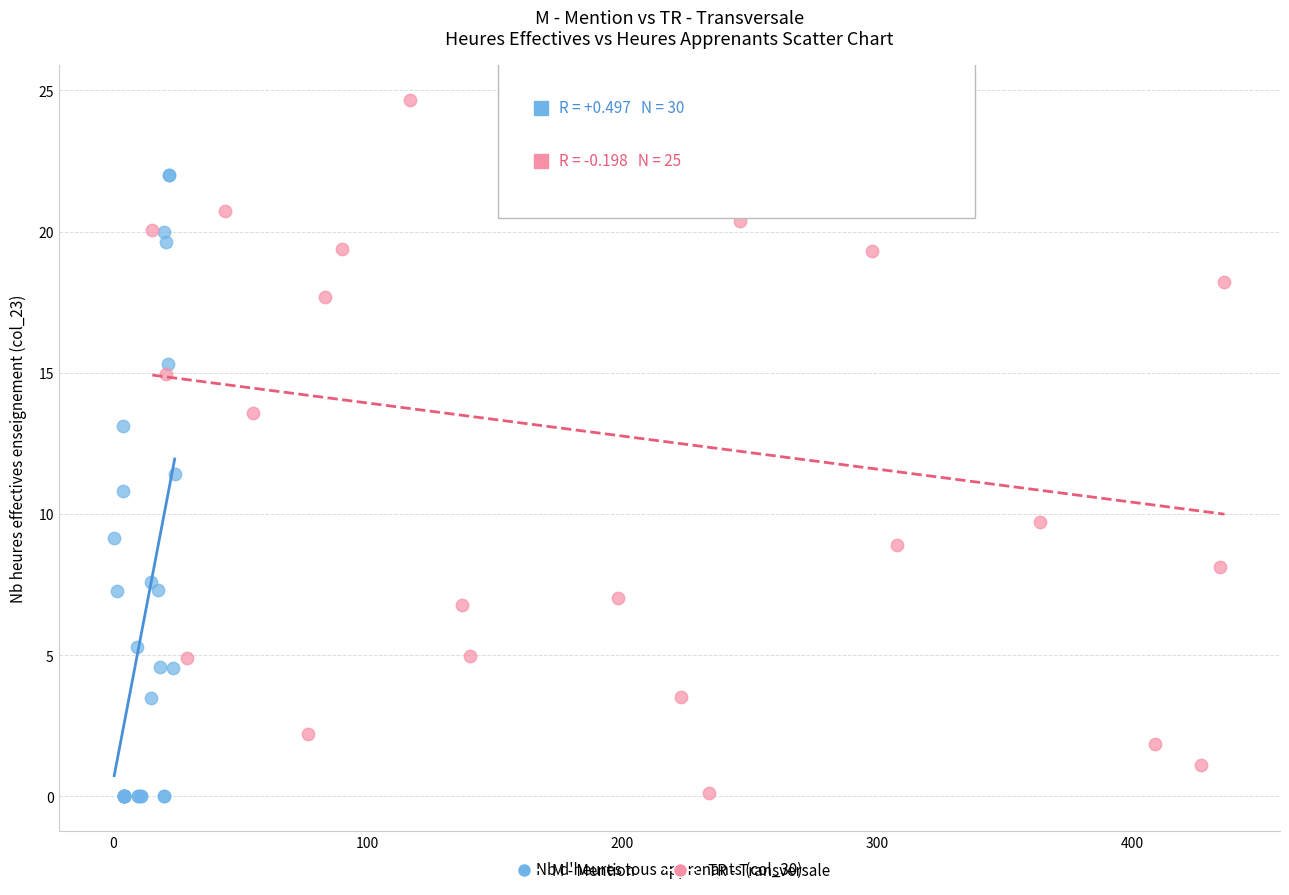

Which series has the largest Y range (max minus min)?

TR - Transversale